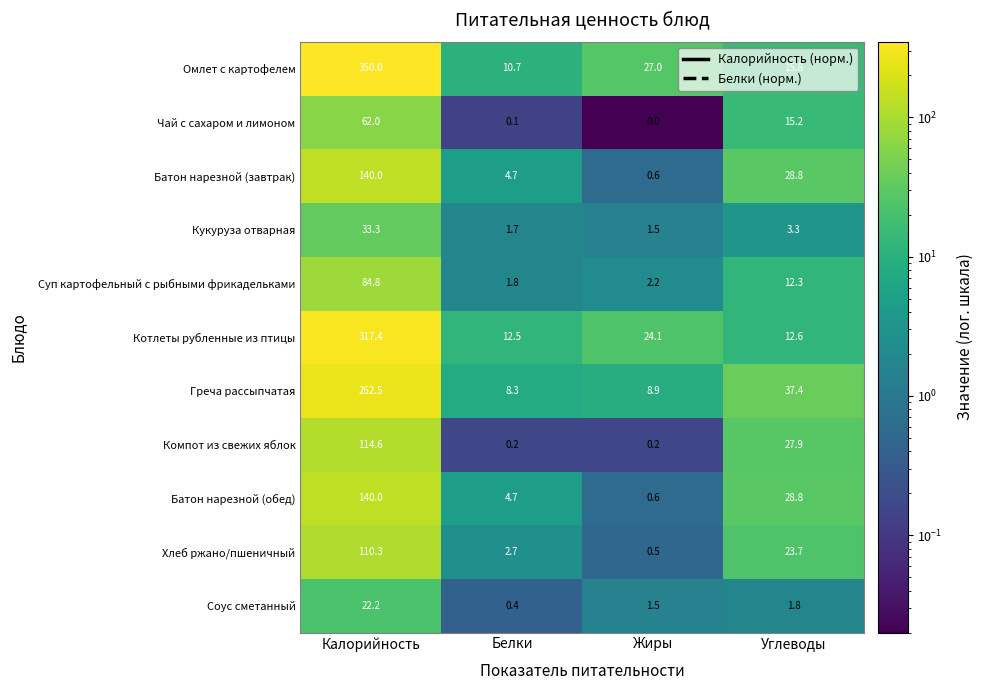

What is the spread (max minus min) of values at Углеводы?

35.6